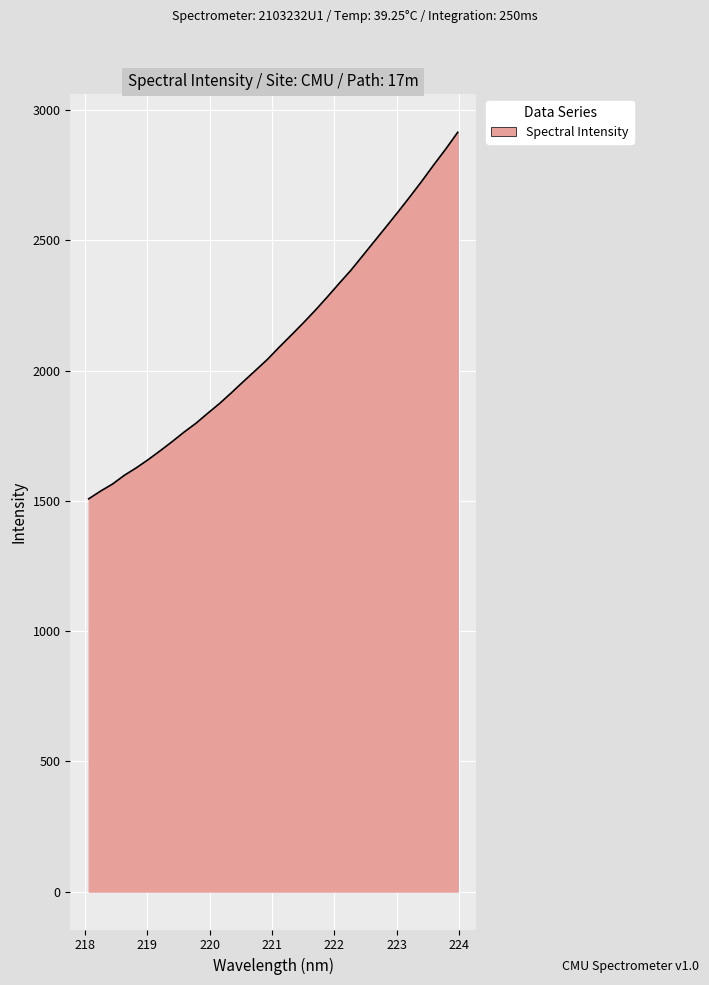

What is the smallest value displayed?

1508.0